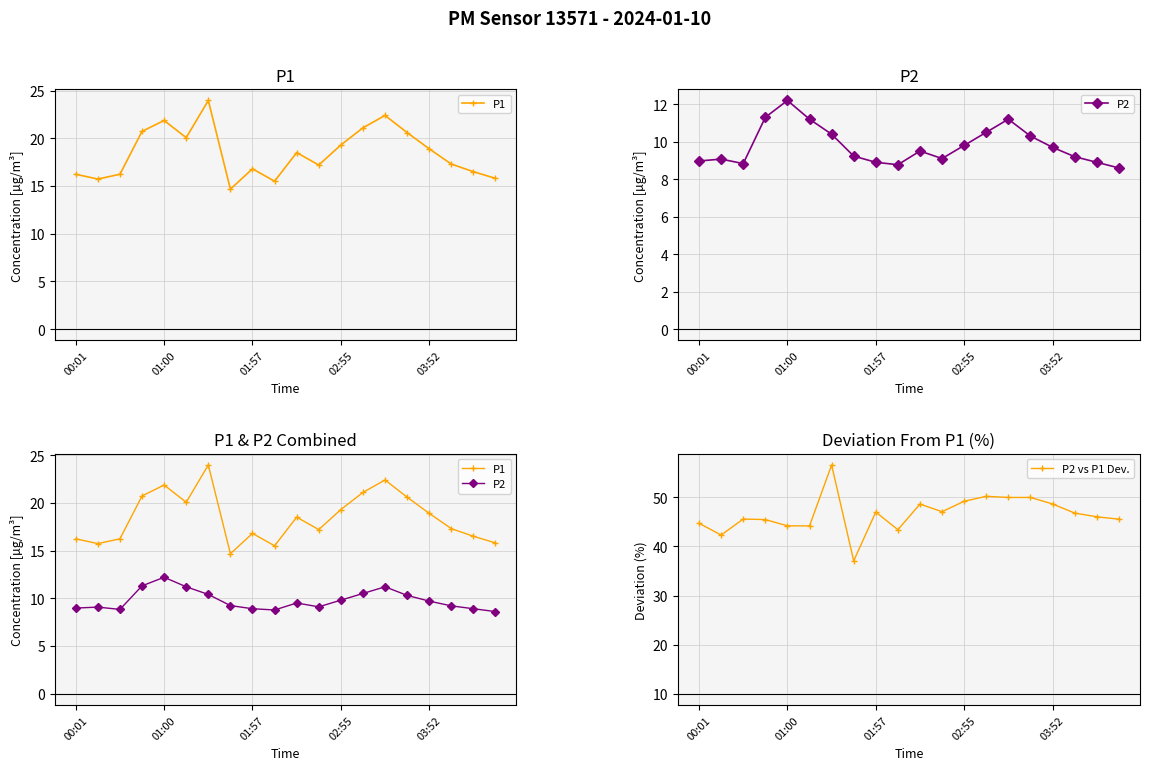

The value of P2 vs P1 Dev. at 03:52 is 48.7. True or false?

True